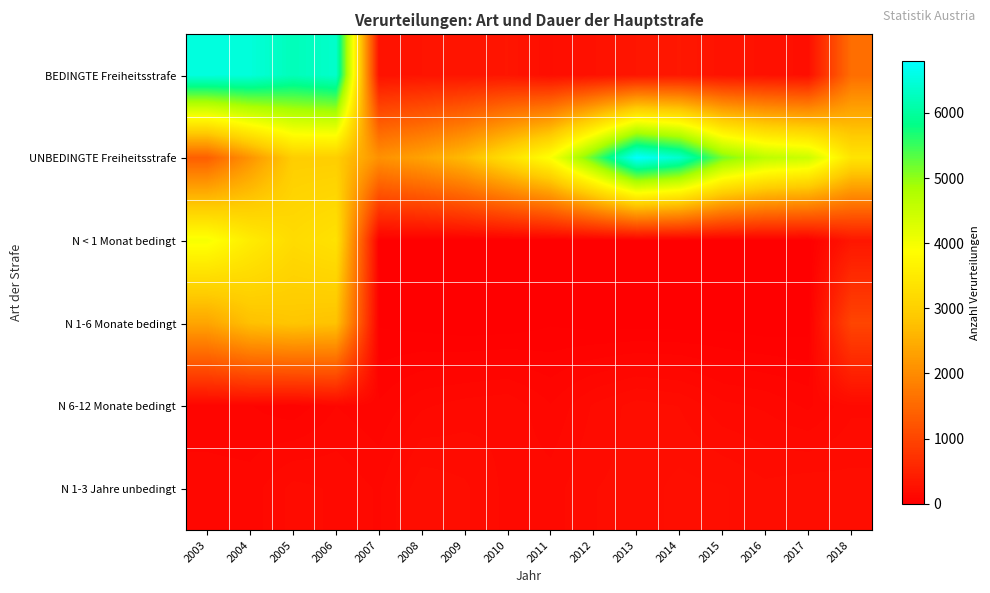

At how many categories does at least one series exceed 6384?

4